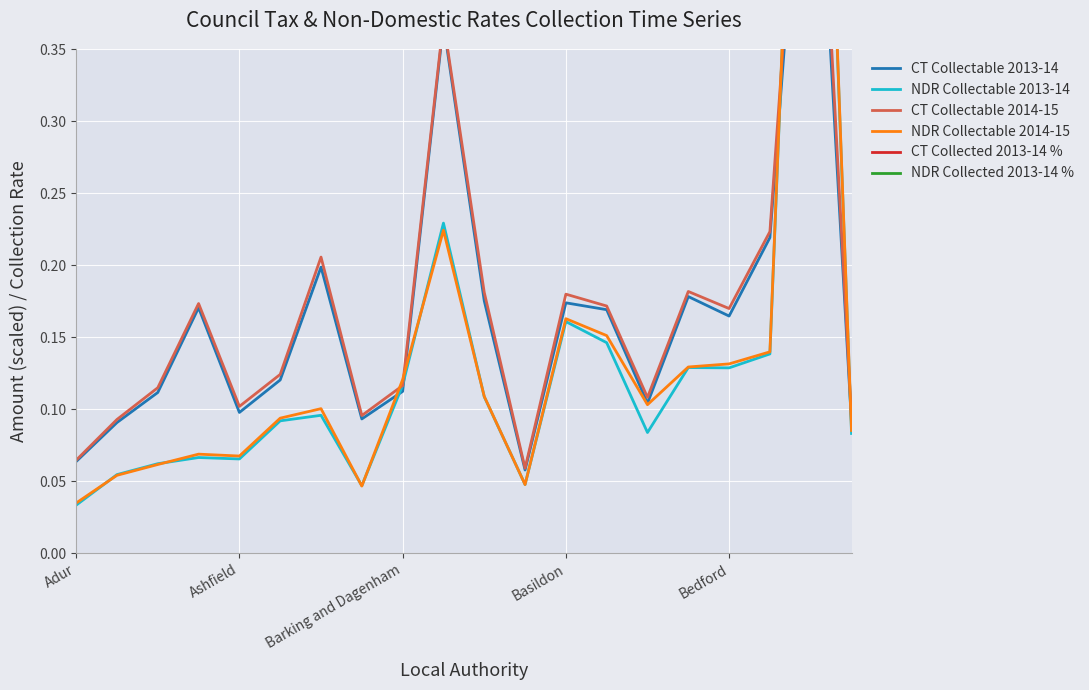

Reading right to left, list all the values displayed in this chart.

CT Collectable 2013-14: 0.1	0.6	0.2	0.2	0.2	0.1	0.2	0.2	0.1	0.2	0.4	0.1	0.1	0.2	0.1	0.1	0.2	0.1	0.1	0.1
NDR Collectable 2013-14: 0.1	0.8	0.1	0.1	0.1	0.1	0.1	0.2	0.0	0.1	0.2	0.1	0.0	0.1	0.1	0.1	0.1	0.1	0.1	0.0
CT Collectable 2014-15: 0.1	0.6	0.2	0.2	0.2	0.1	0.2	0.2	0.1	0.2	0.4	0.1	0.1	0.2	0.1	0.1	0.2	0.1	0.1	0.1
NDR Collectable 2014-15: 0.1	0.8	0.1	0.1	0.1	0.1	0.2	0.2	0.0	0.1	0.2	0.1	0.0	0.1	0.1	0.1	0.1	0.1	0.1	0.0
CT Collected 2013-14 %: 1.0	1.0	1.0	1.0	1.0	1.0	1.0	1.0	1.0	1.0	1.0	0.9	1.0	1.0	1.0	1.0	1.0	1.0	1.0	1.0
NDR Collected 2013-14 %: 1.0	1.0	1.0	1.0	1.0	1.0	1.0	1.0	1.0	1.0	1.0	1.0	1.0	1.0	1.0	1.0	1.0	1.0	1.0	1.0